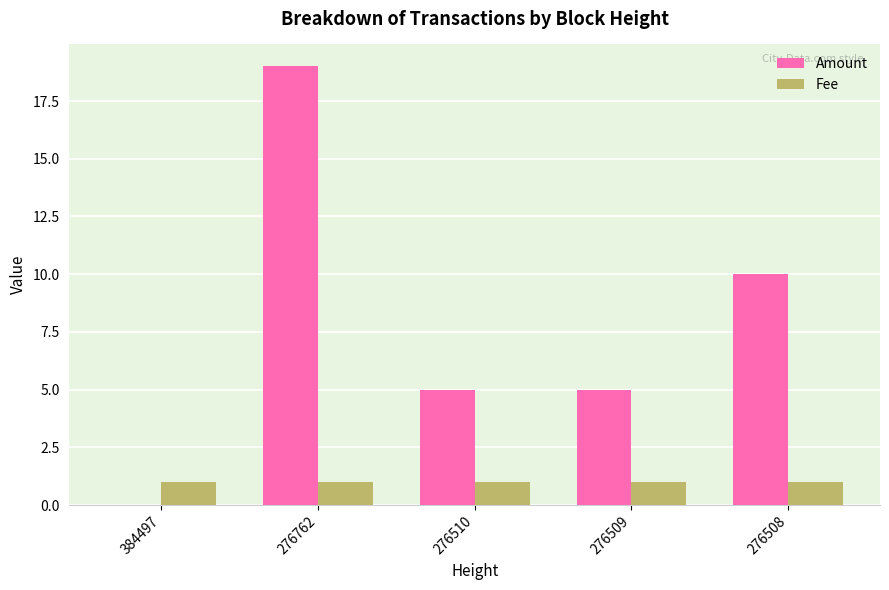

What is the total value across all series at 276762?

20